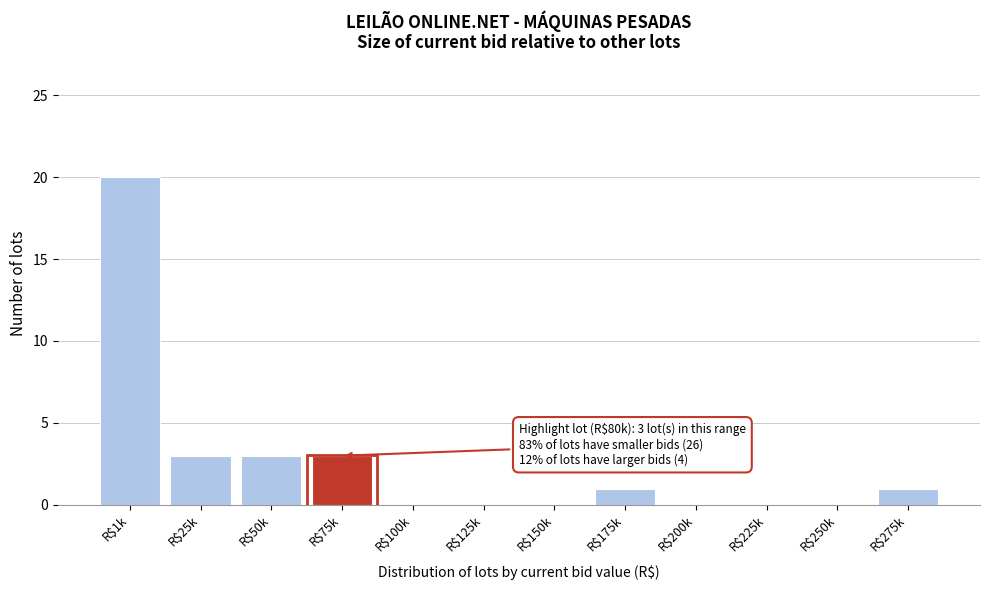

What is the maximum value shown in the chart?

20